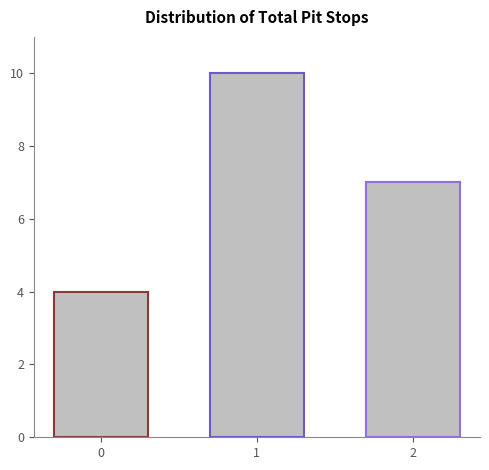

Reading right to left, list all the values displayed in this chart.

7	10	4